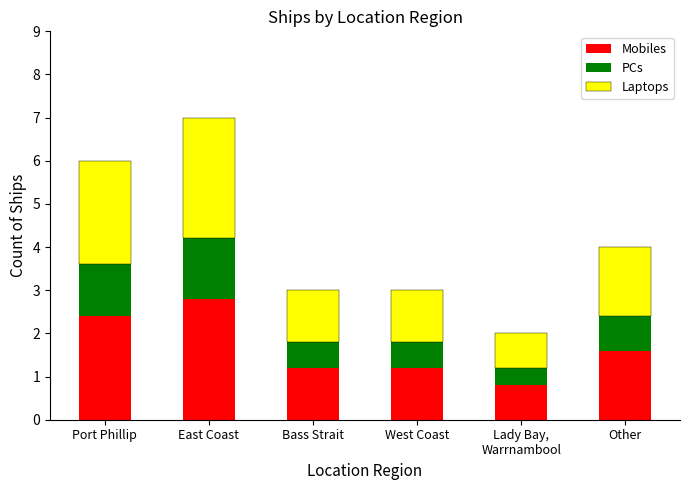

What is the difference between the second highest and second lowest values in the Mobiles series?

1.2